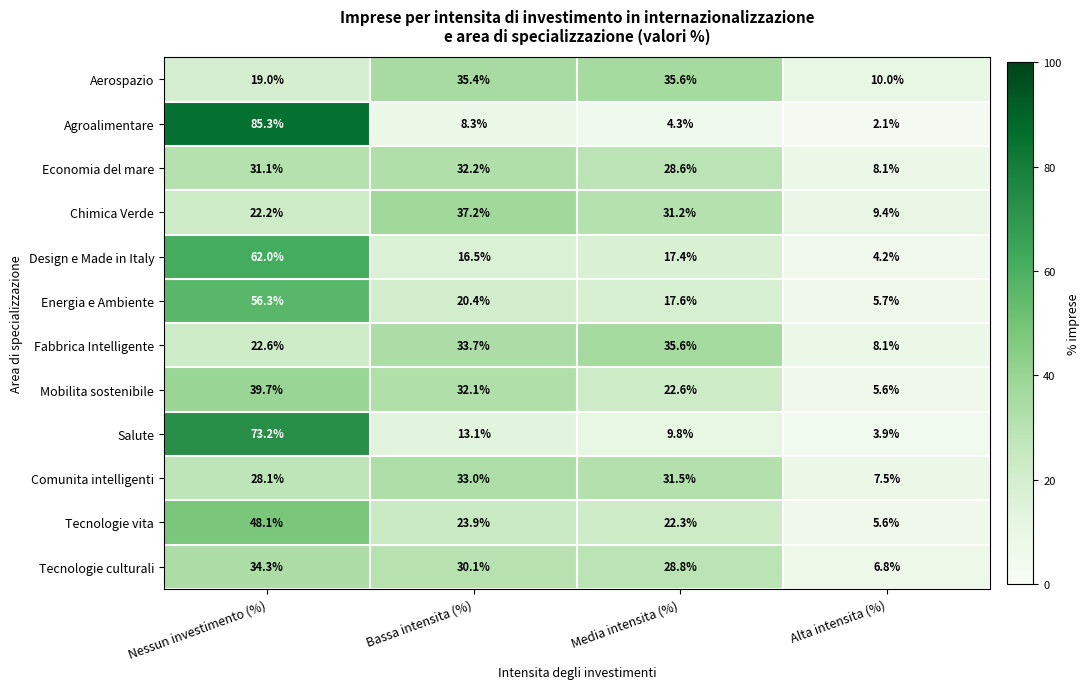

At which label does Comunita intelligenti first exceed 31?

Bassa intensita (%)